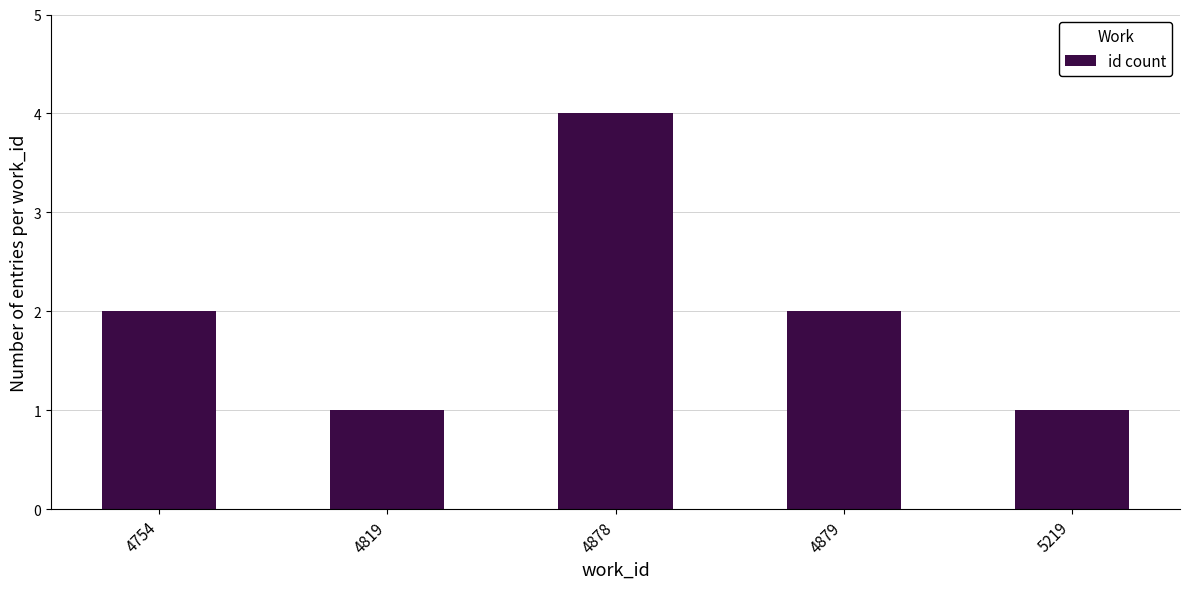

Reading left to right, transcribe all the data shown in this chart.

2	1	4	2	1